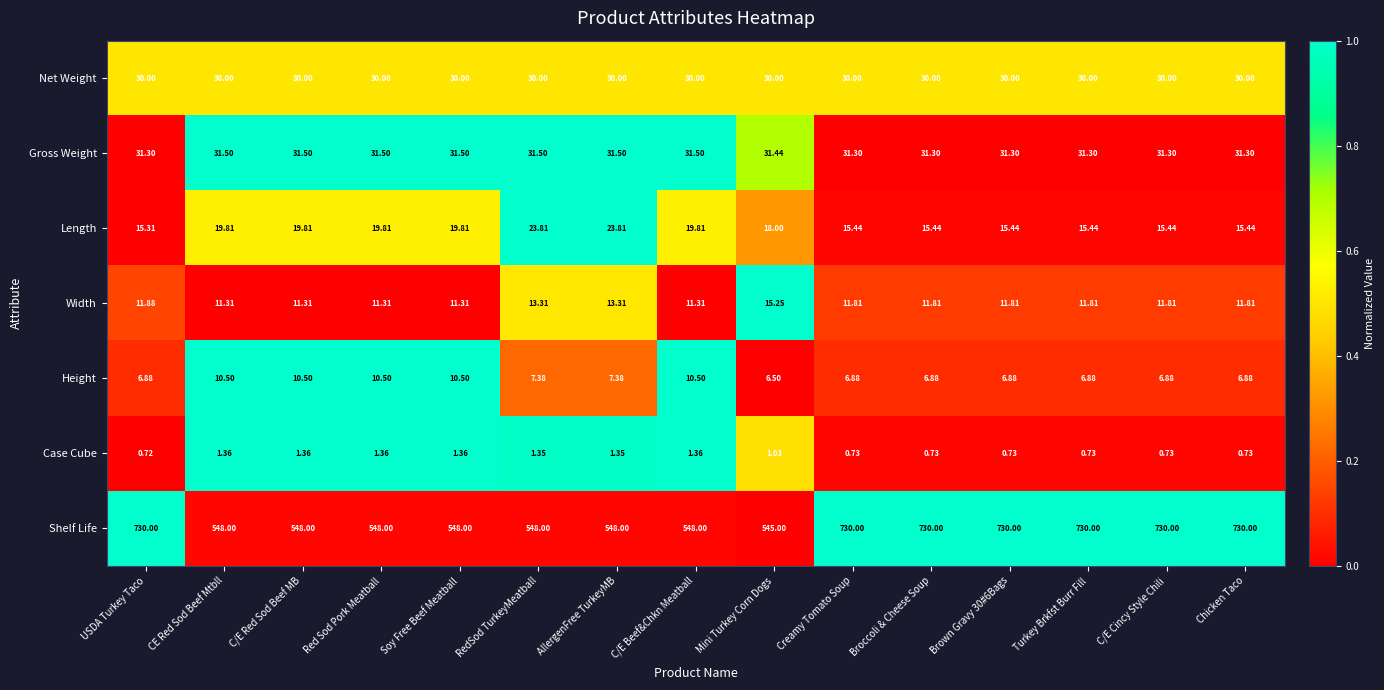

At how many categories does at least one series exceed 0?

15